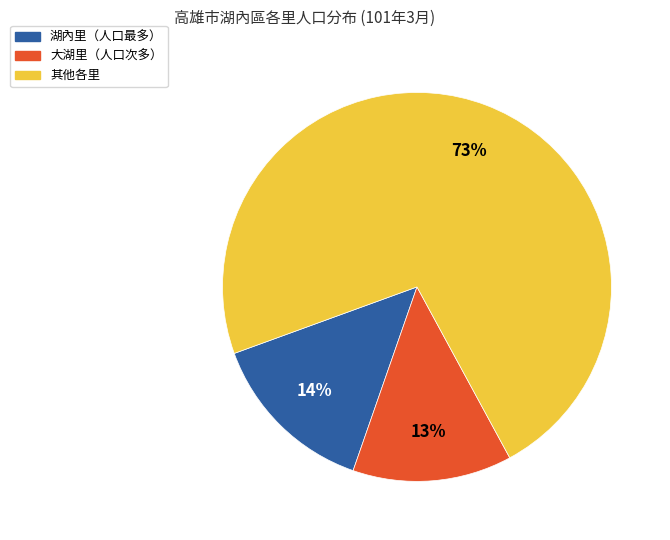

Is there a majority slice in this chart?

Yes